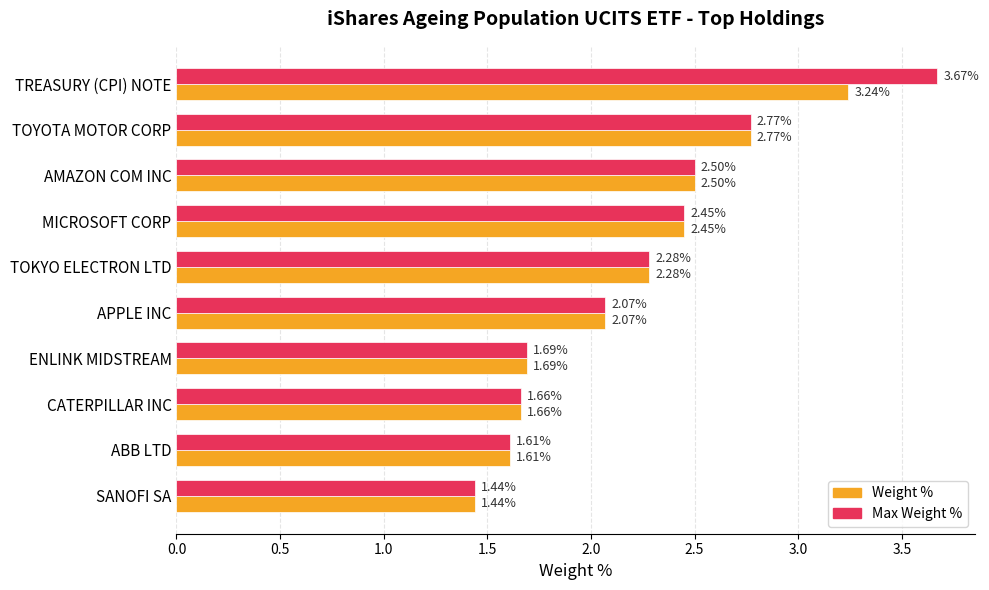

Rank the categories by Max Weight % value from highest to lowest.

TREASURY (CPI) NOTE, TOYOTA MOTOR CORP, AMAZON COM INC, MICROSOFT CORP, TOKYO ELECTRON LTD, APPLE INC, ENLINK MIDSTREAM, CATERPILLAR INC, ABB LTD, SANOFI SA